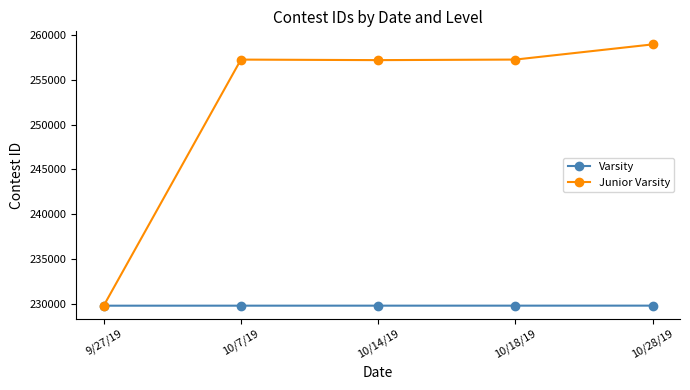

At which category is the sum across all series the highest?

10/28/19